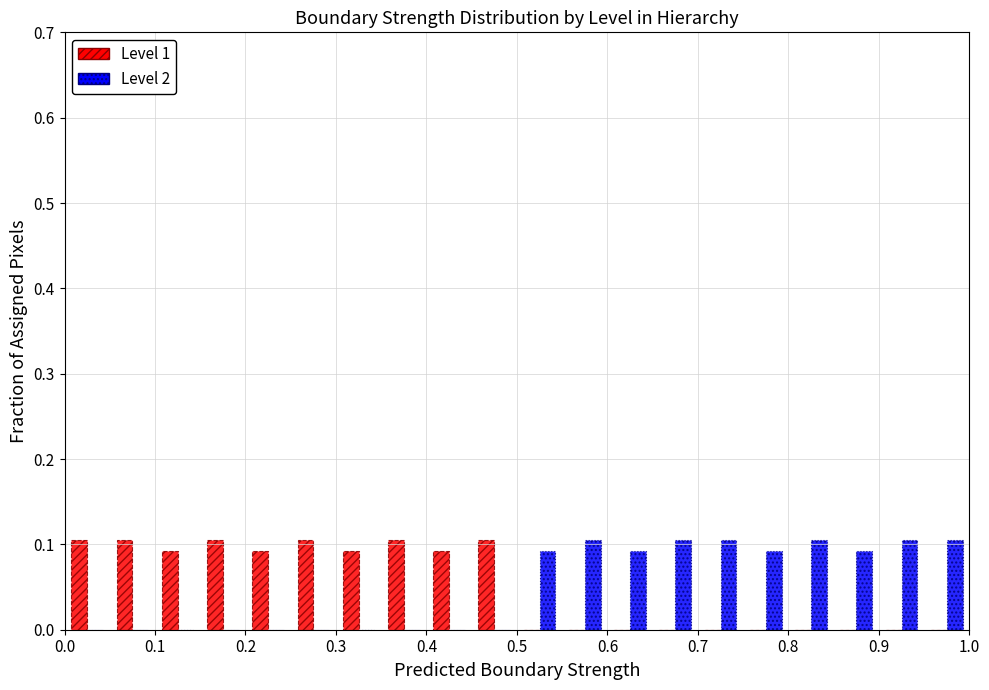

Reading left to right, transcribe this chart: for each range on the x-axis, give the height of each series' bar. The values are not printed on the chart, so give them approximately, as read against the axis.

0.00 to 0.05: Level 1=0.11	Level 2=0
0.05 to 0.10: Level 1=0.11	Level 2=0
0.10 to 0.15: Level 1=0.09	Level 2=0
0.15 to 0.20: Level 1=0.11	Level 2=0
0.20 to 0.25: Level 1=0.09	Level 2=0
0.25 to 0.30: Level 1=0.11	Level 2=0
0.30 to 0.35: Level 1=0.09	Level 2=0
0.35 to 0.40: Level 1=0.11	Level 2=0
0.40 to 0.45: Level 1=0.09	Level 2=0
0.45 to 0.50: Level 1=0.11	Level 2=0
0.50 to 0.55: Level 1=0	Level 2=0.09
0.55 to 0.60: Level 1=0	Level 2=0.11
0.60 to 0.65: Level 1=0	Level 2=0.09
0.65 to 0.70: Level 1=0	Level 2=0.11
0.70 to 0.75: Level 1=0	Level 2=0.11
0.75 to 0.80: Level 1=0	Level 2=0.09
0.80 to 0.85: Level 1=0	Level 2=0.11
0.85 to 0.90: Level 1=0	Level 2=0.09
0.90 to 0.95: Level 1=0	Level 2=0.11
0.95 to 1.00: Level 1=0	Level 2=0.11